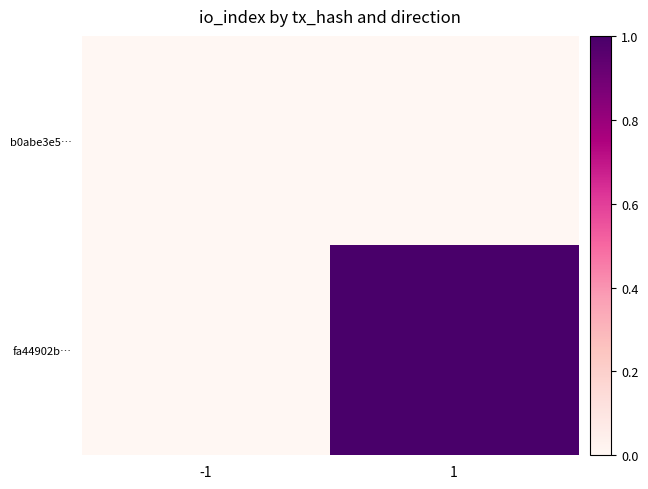

How many categories are shown in the chart?

2